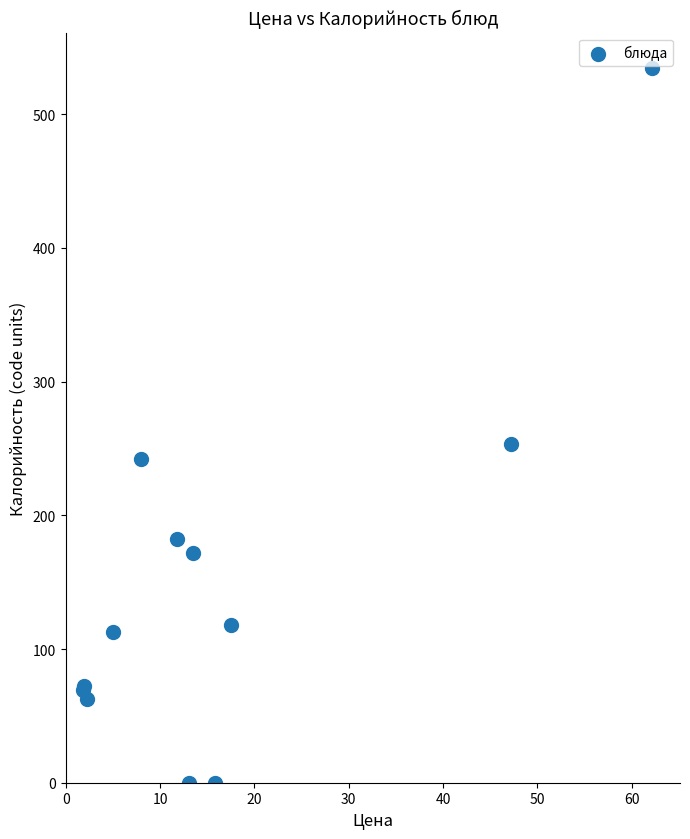

What Y value in the scatter plot is closest to 267?

253.2